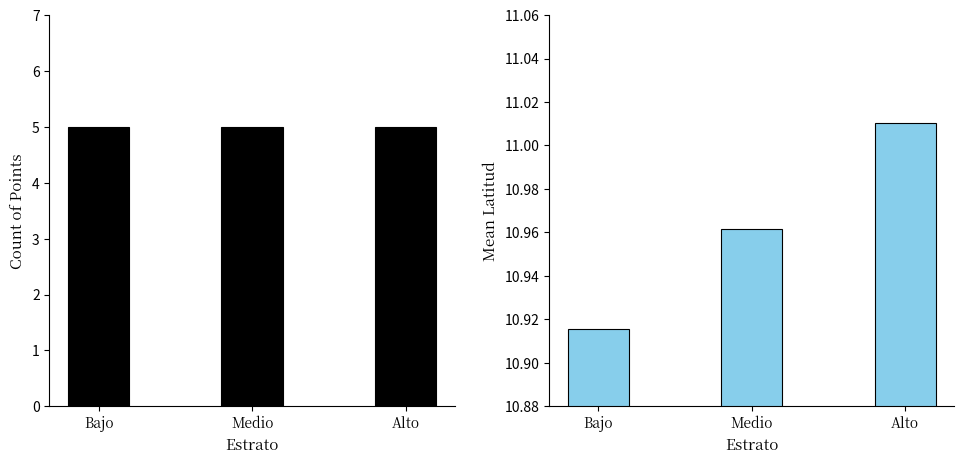

What is the smallest value displayed?

5.0